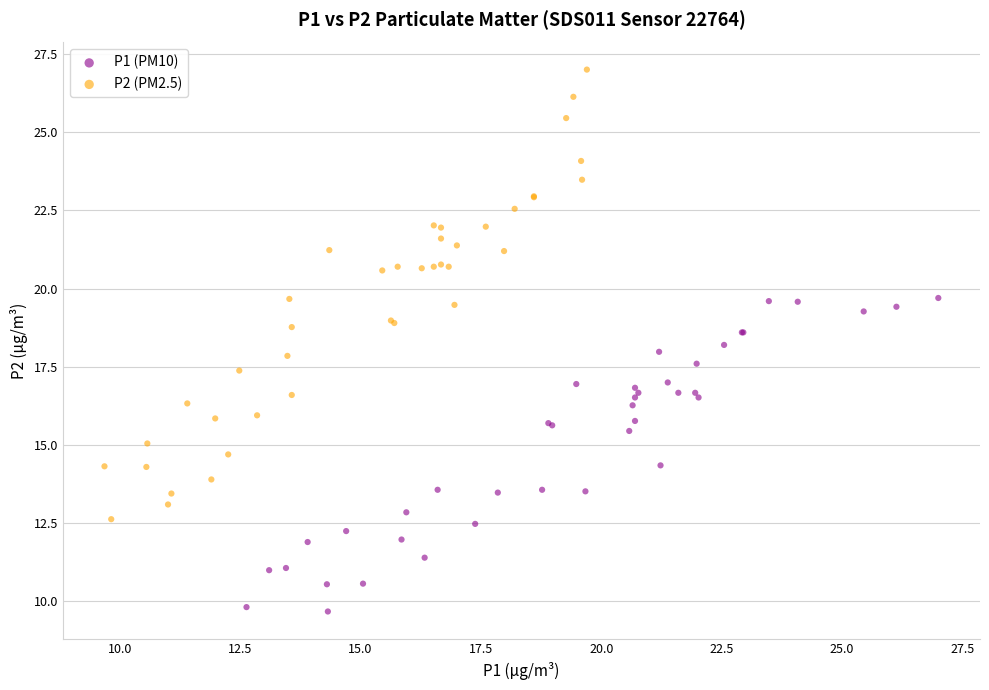

Which series has the widest spread of Y values?

P2 (PM2.5)